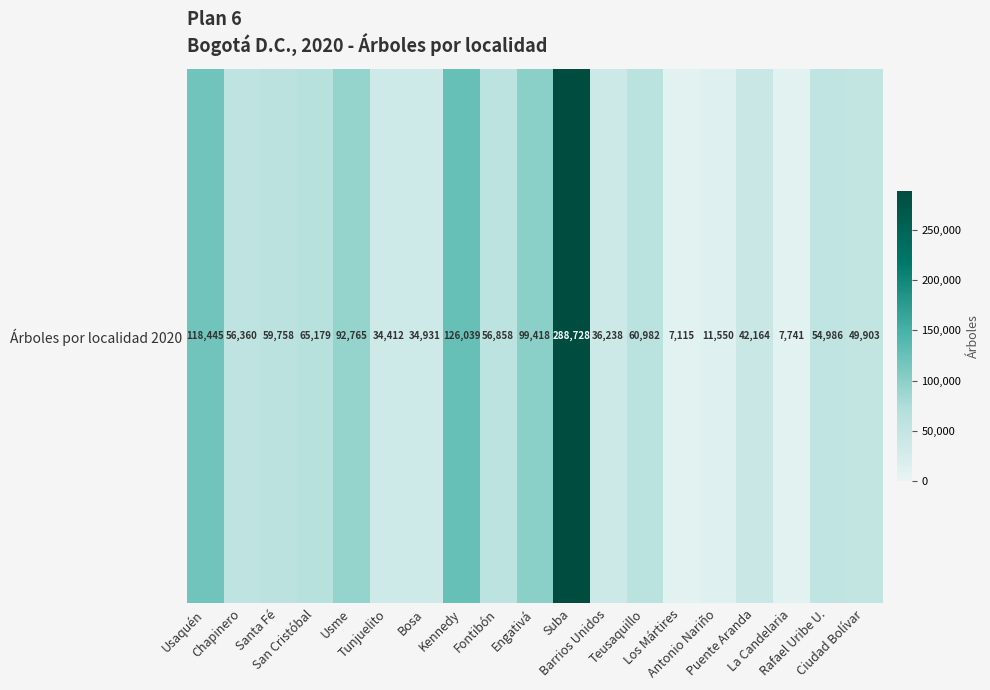

List the labels in order of value, smallest first.

Los Mártires, La Candelaria, Antonio Nariño, Tunjuelito, Bosa, Barrios Unidos, Puente Aranda, Ciudad Bolívar, Rafael Uribe U., Chapinero, Fontibón, Santa Fé, Teusaquillo, San Cristóbal, Usme, Engativá, Usaquén, Kennedy, Suba